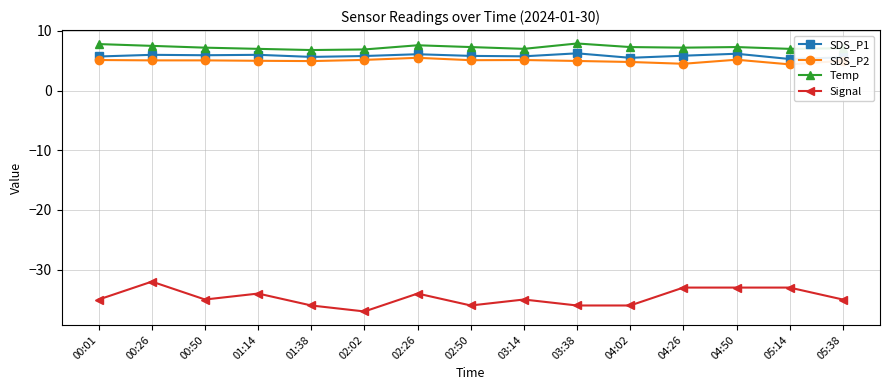

What is the difference between the highest and lowest values at 05:38?

42.1